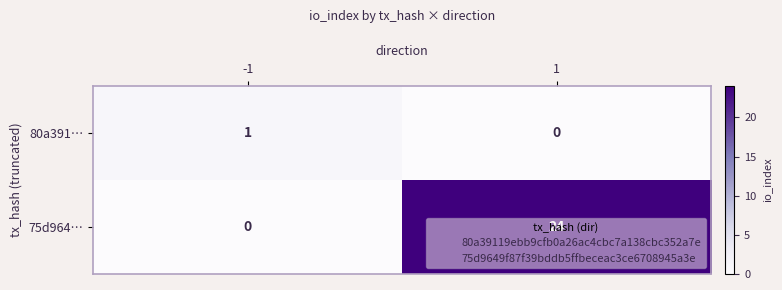

Rank the series at -1 from lowest to highest value.

75d964…, 80a391…